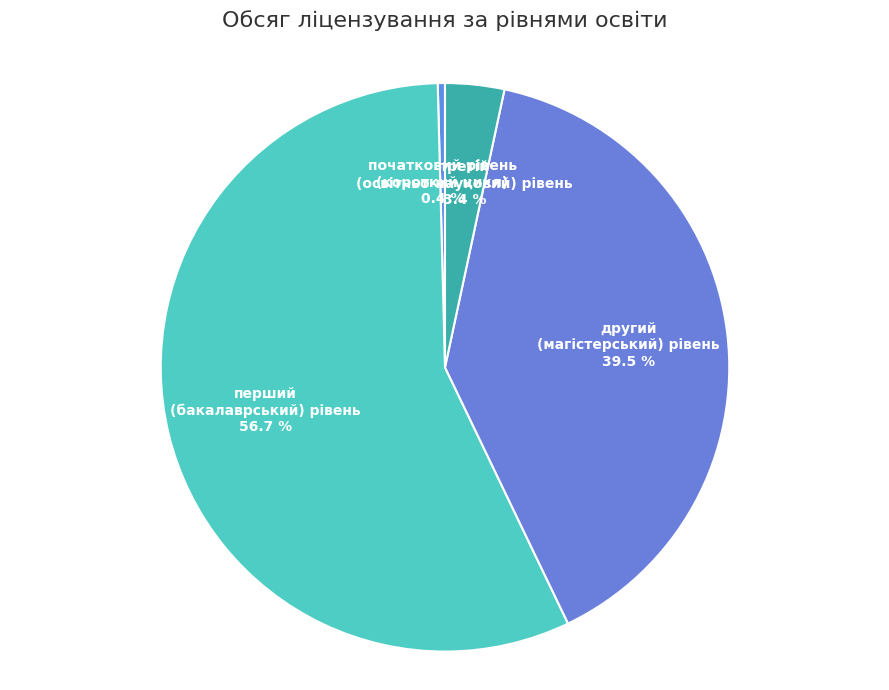

Rank the categories by value from lowest to highest.

початковий рівень (короткий цикл), третій (освітньо-науковий) рівень, другий (магістерський) рівень, перший (бакалаврський) рівень